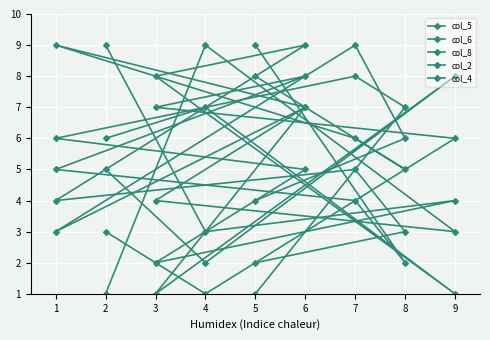

Count the col_5 values in the range 3 to 7.

5